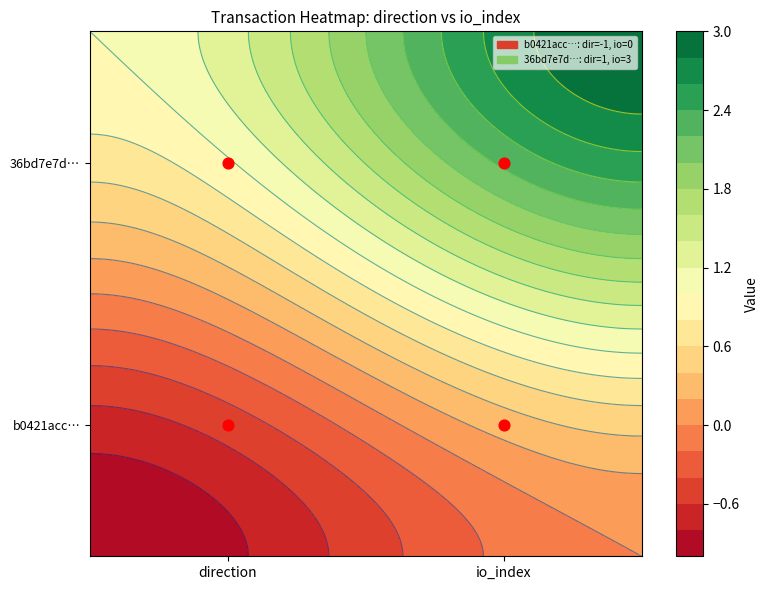

How many b0421accadced8214e82a386ef8b4215302fdc6 values are between -1 and 0?

2